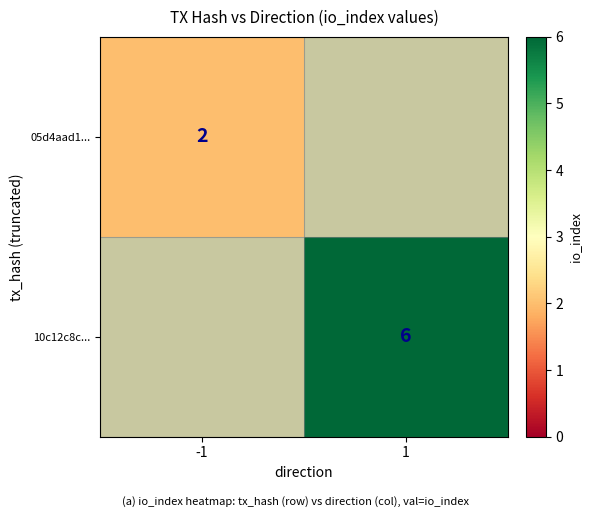

The 10c12c8c... series shows 2.0 at 1. True or false?

False